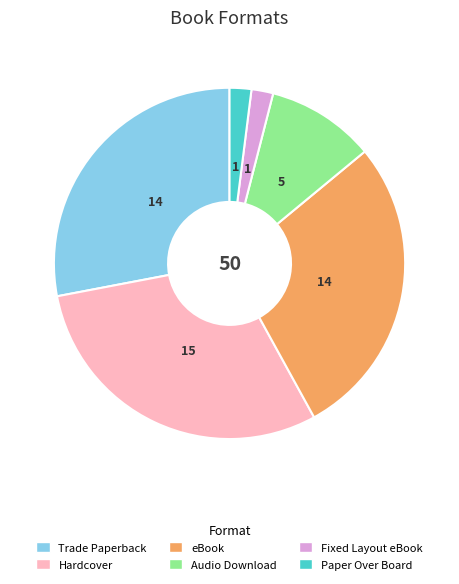

Which slice is the largest?

Hardcover